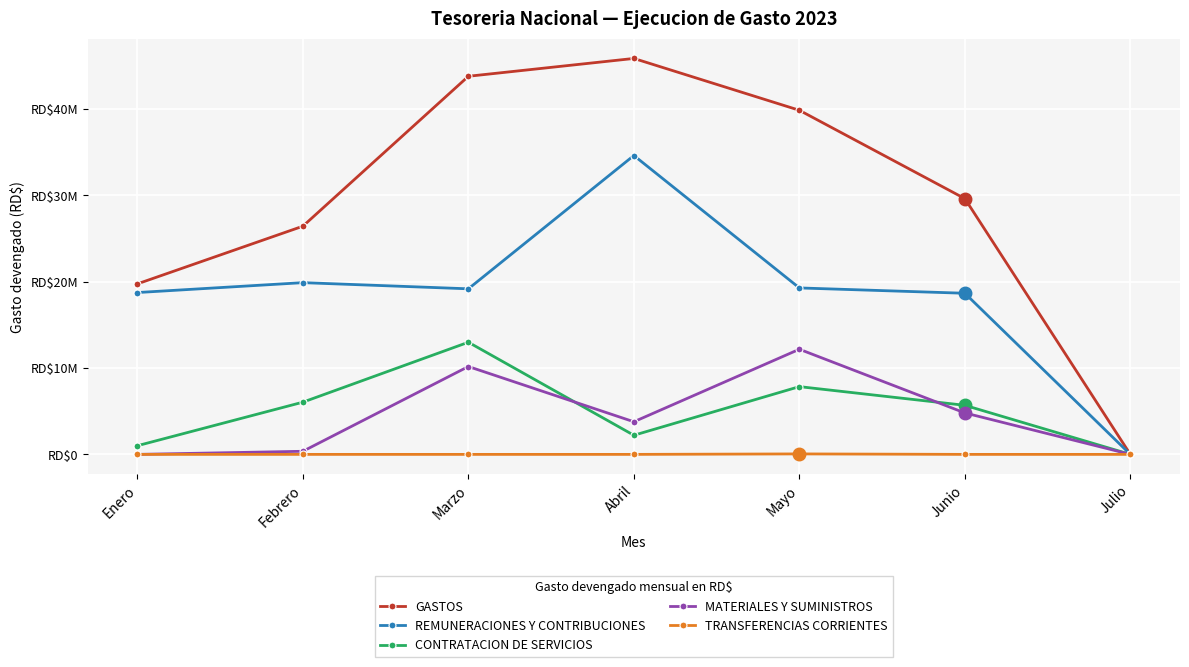

What is the sum of the MATERIALES Y SUMINISTROS values at Julio and Febrero?

359218.8